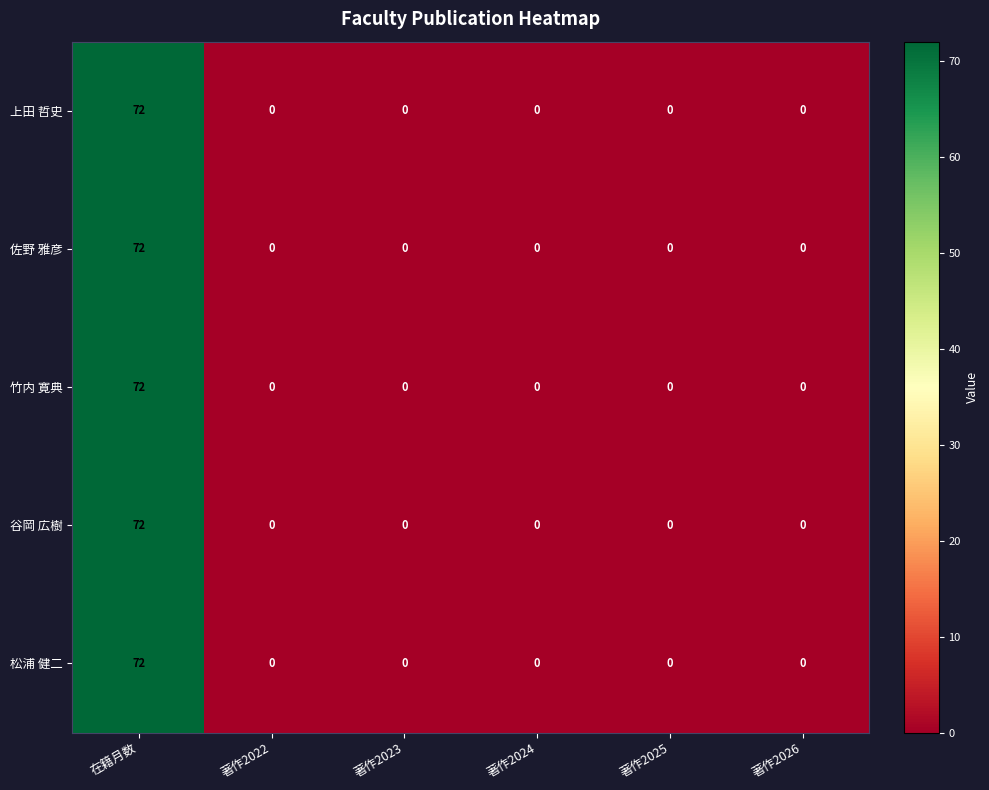

Is it true that 上田 哲史 equals 0 at 著作2025?

True